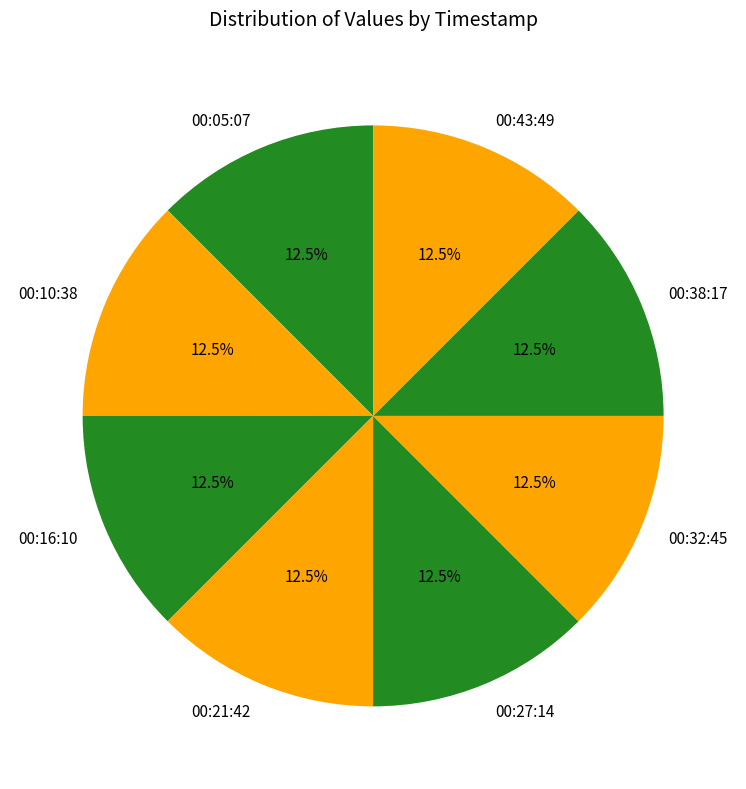

Combined, do 00:10:38 and 00:16:10 account for over 50%?

No